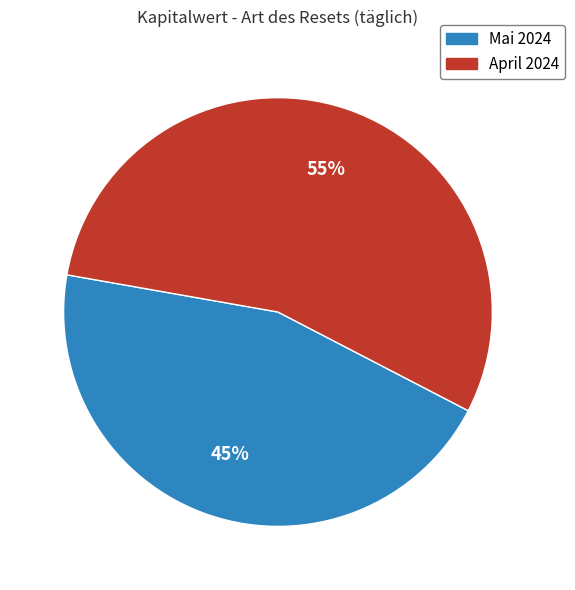

Does any single category account for the majority?

Yes